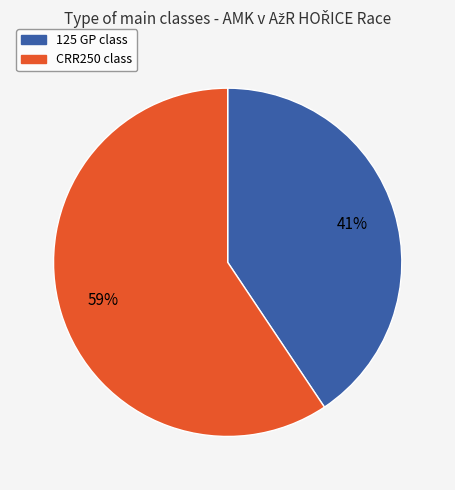

Which category has the smallest portion of the pie?

125 GP